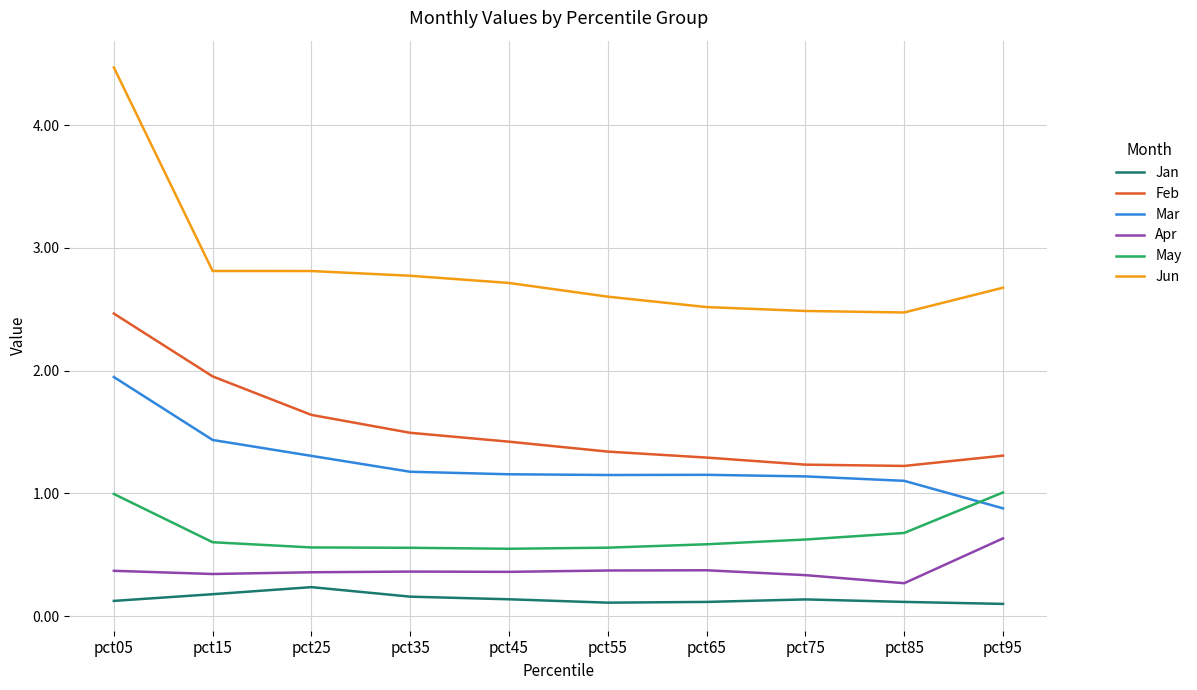

What is the approximate value of Apr at pct05?

0.4